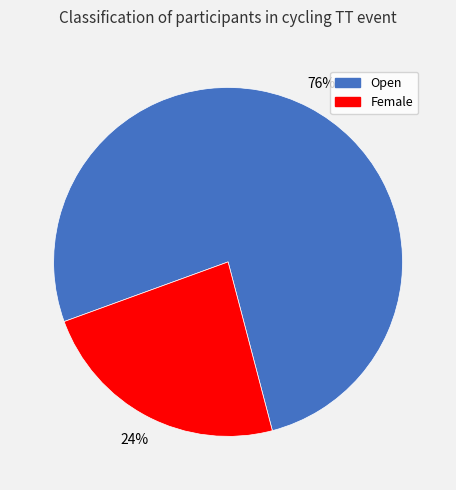

Count the number of slices in the pie.

2